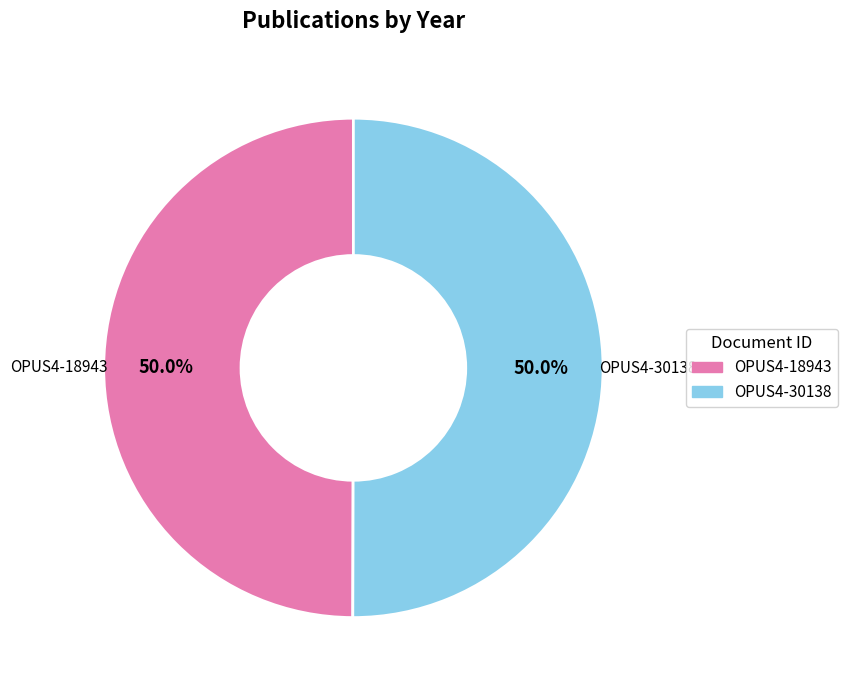

The OPUS4-18943 slice represents 50% of the pie. True or false?

True